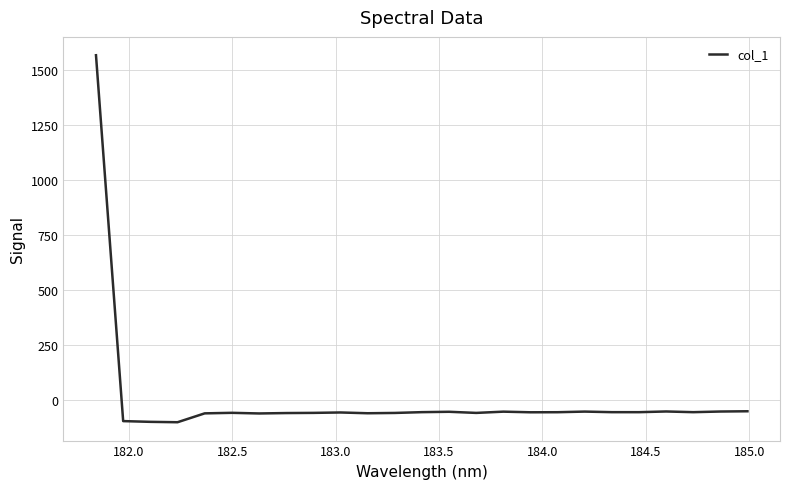

What is the difference between the maximum and minimum values?

1669.9